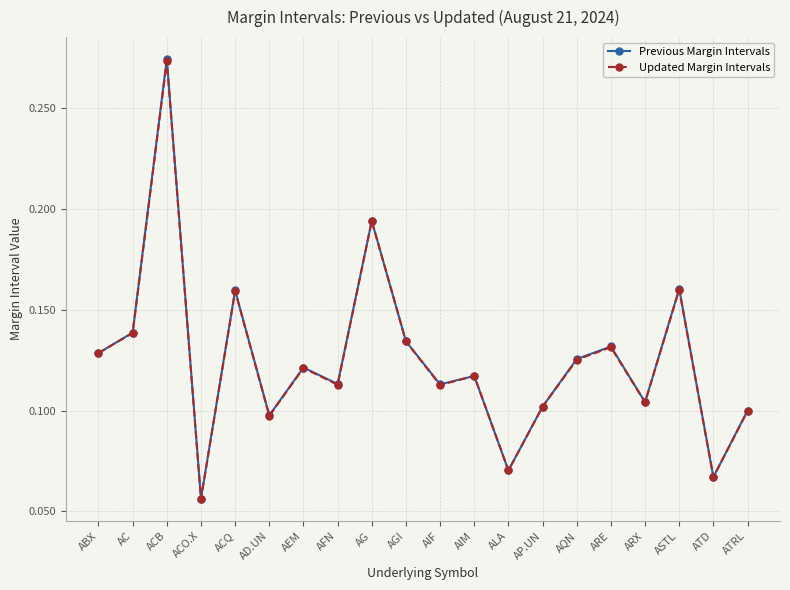

At how many categories does at least one series exceed 0?

20